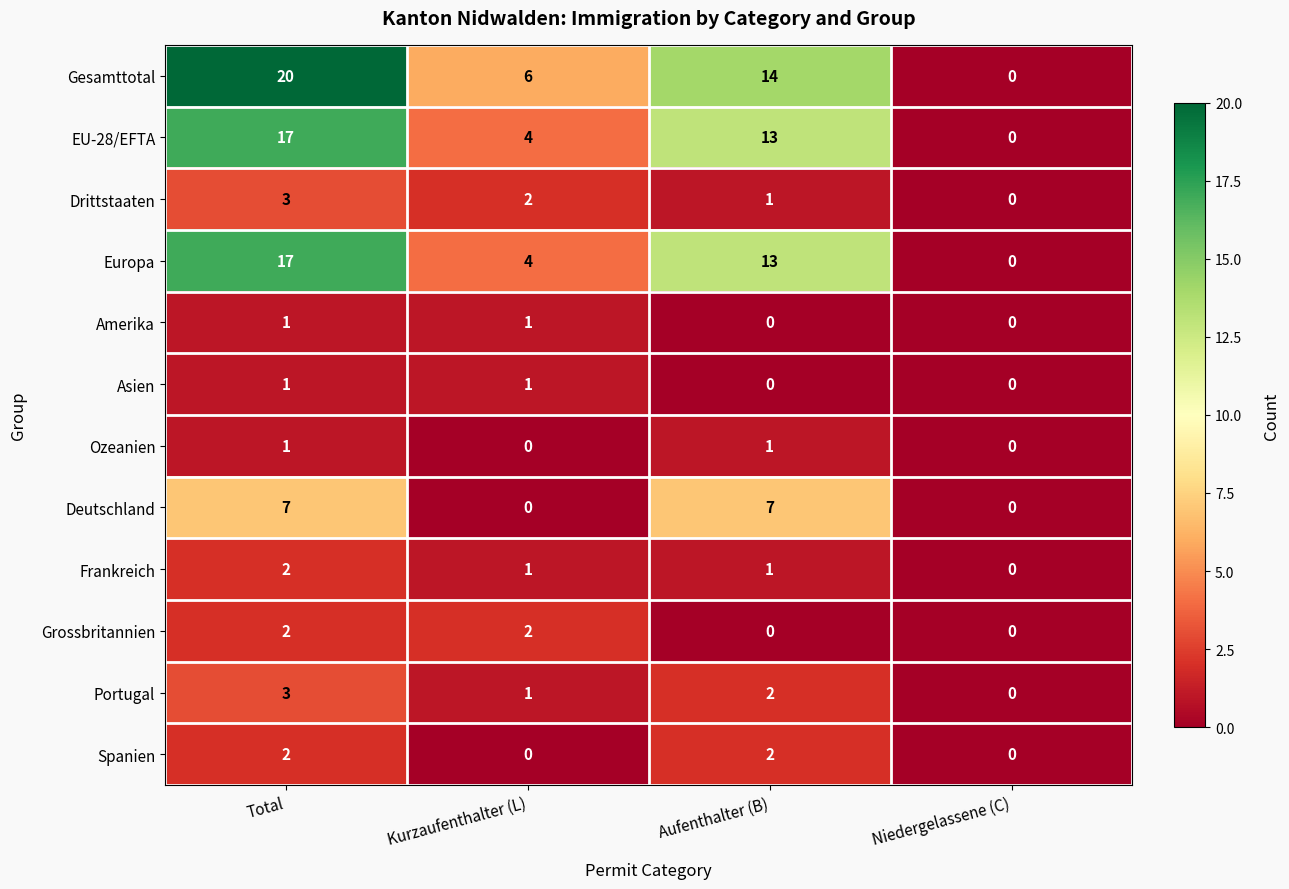

At which label is Portugal closest to 1?

Kurzaufenthalter (L)